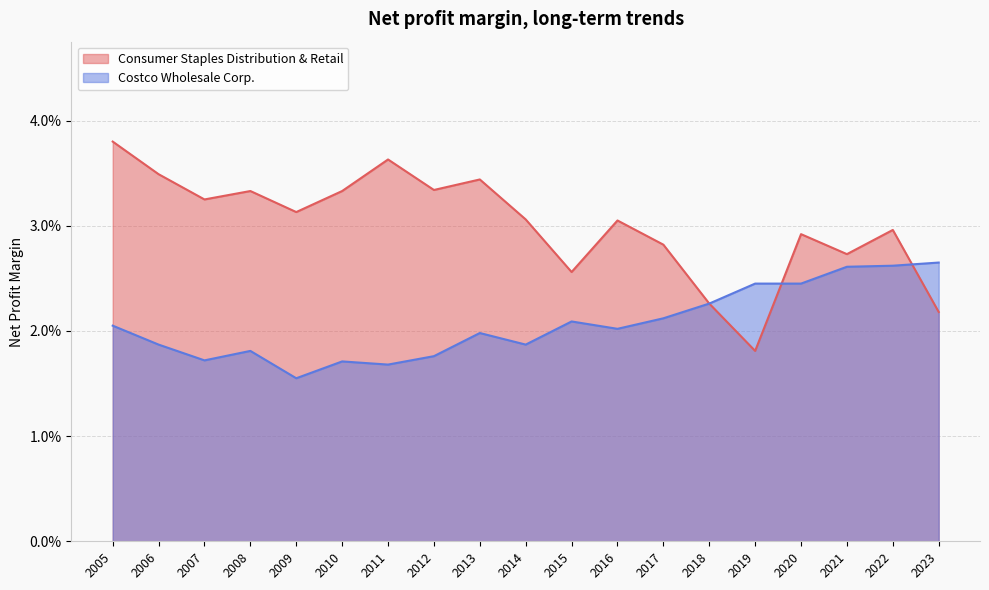

True or false: Consumer Staples Distribution & Retail and Costco Wholesale Corp. intersect in this chart.

True